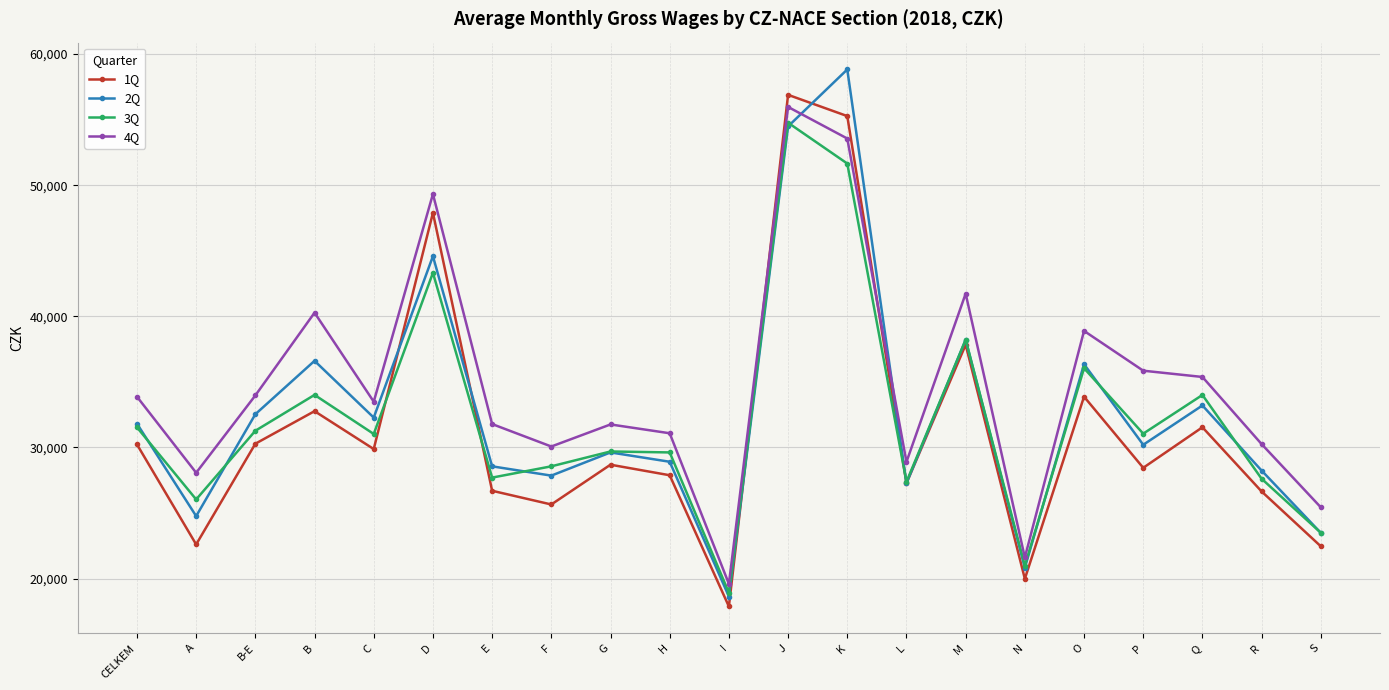

In 4Q, how many points are higher than both neighbors (excluding endpoints)?

6